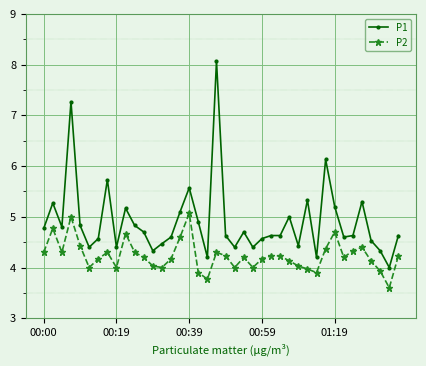

What is the value of the P1 point at the 23rd from the left?

4.7